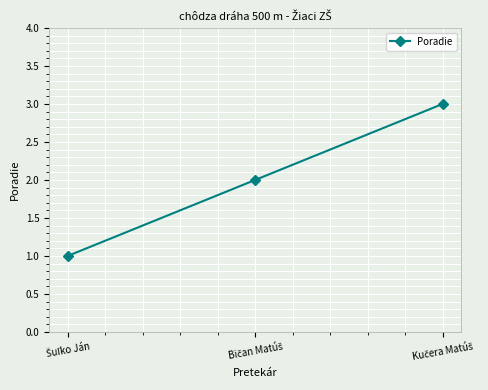

What is the greatest value displayed?

3